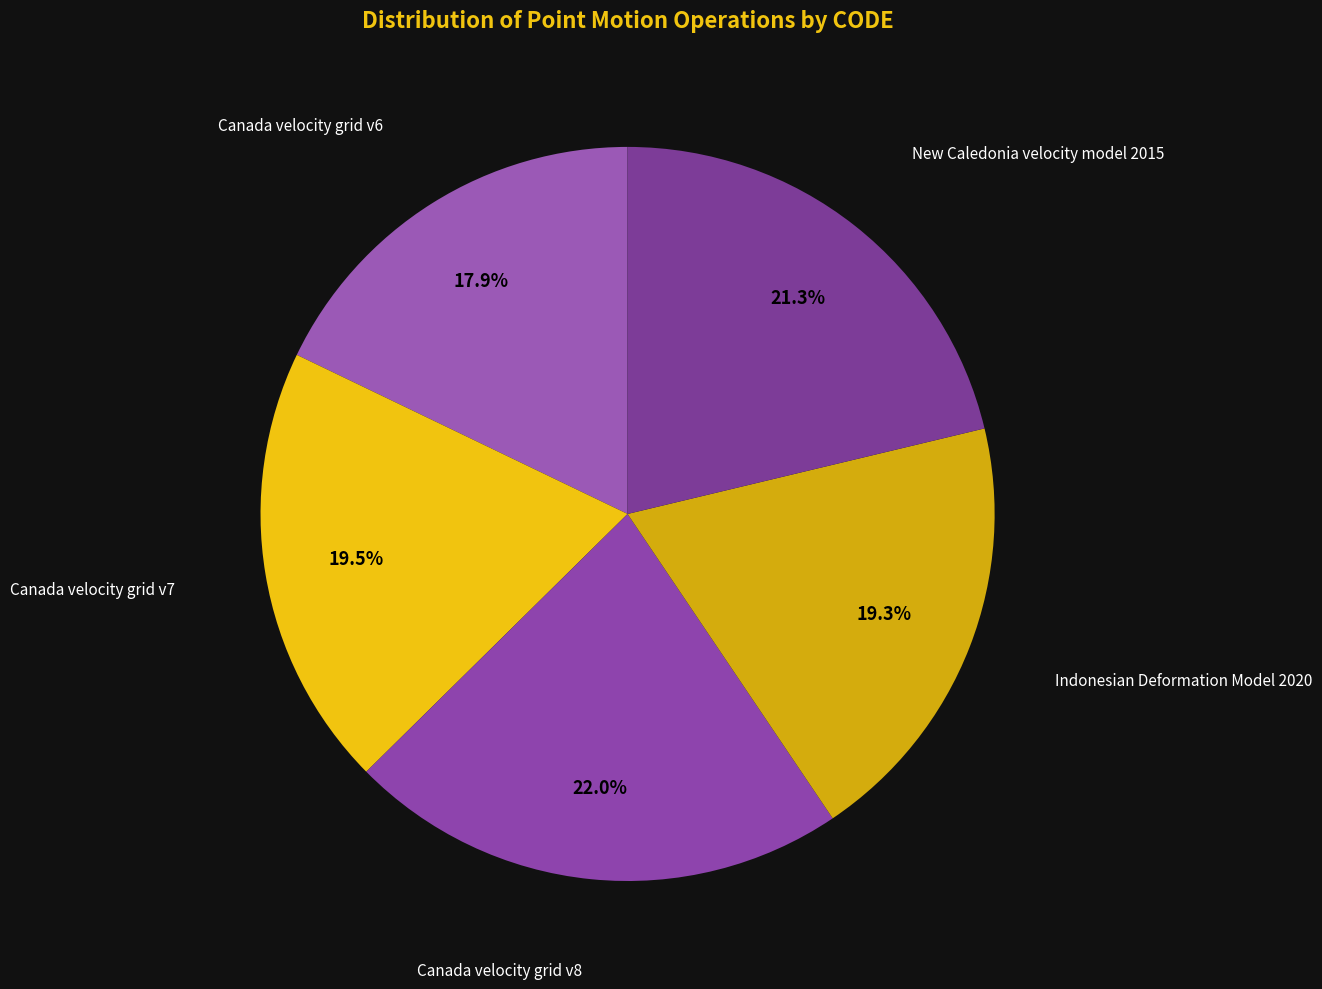

What percentage is the Canada velocity grid v6 slice, to the nearest percent?

18%